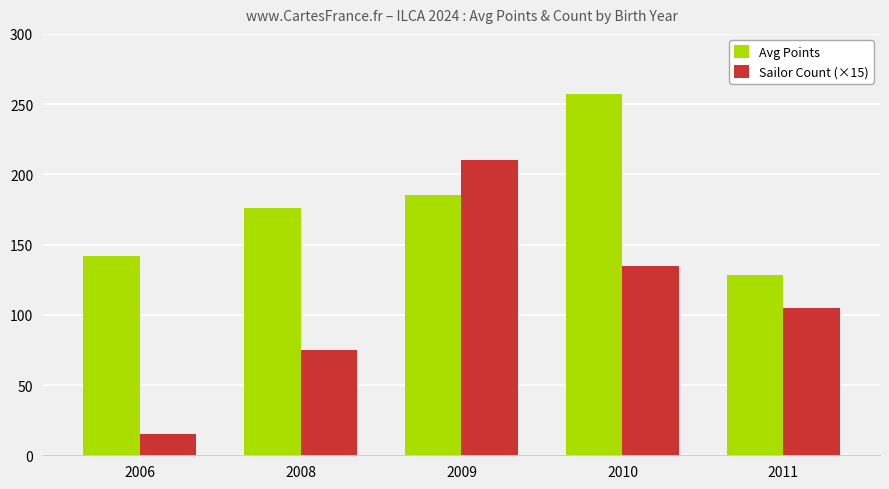

What is the greatest value displayed?

257.2